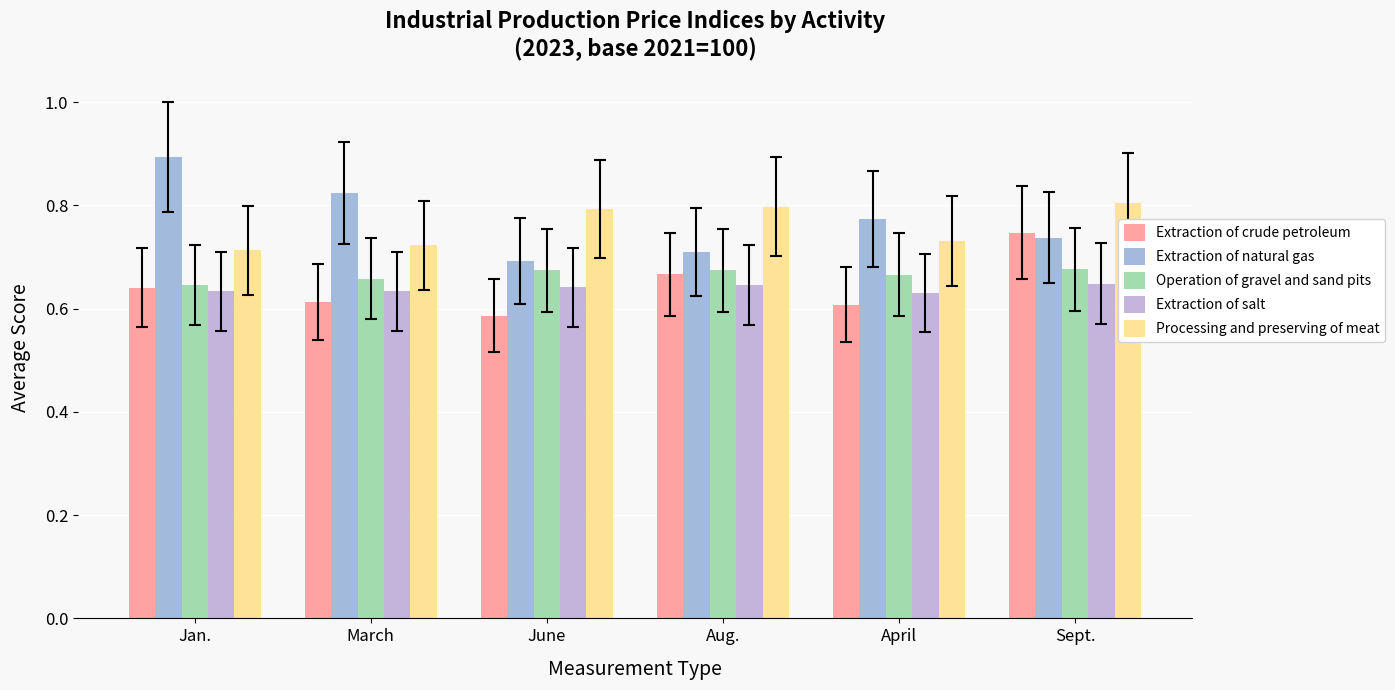

The Extraction of natural gas series shows 1.0 at Aug.. True or false?

False